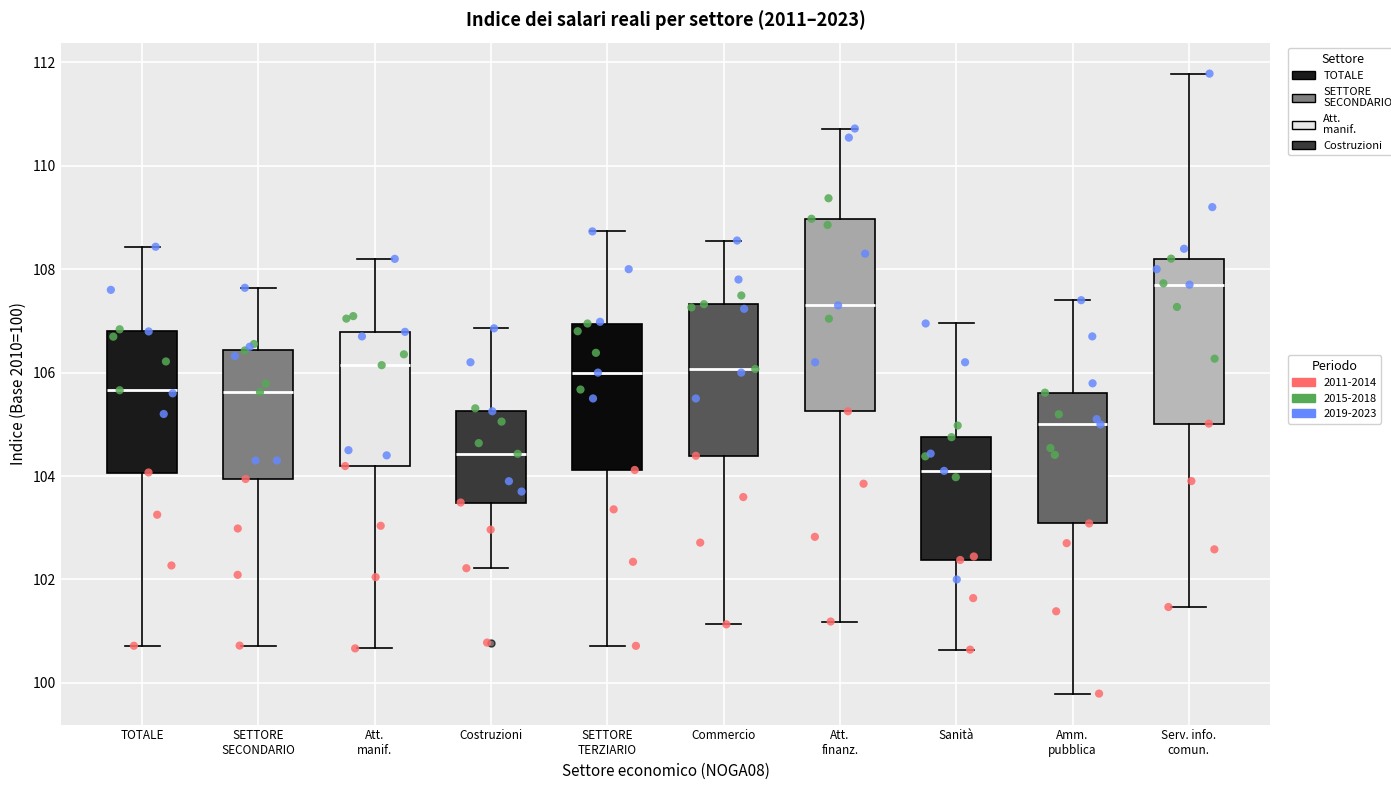

Which box is the tallest, from its lower edge to its upper edge?

Att. finanz.